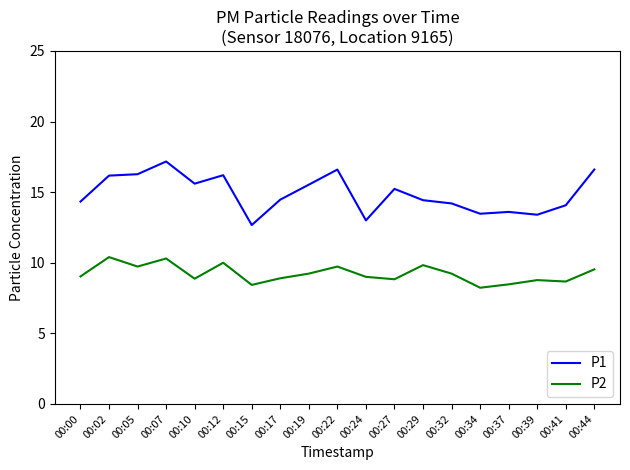

Is this an area chart (filled region under the line)?

No